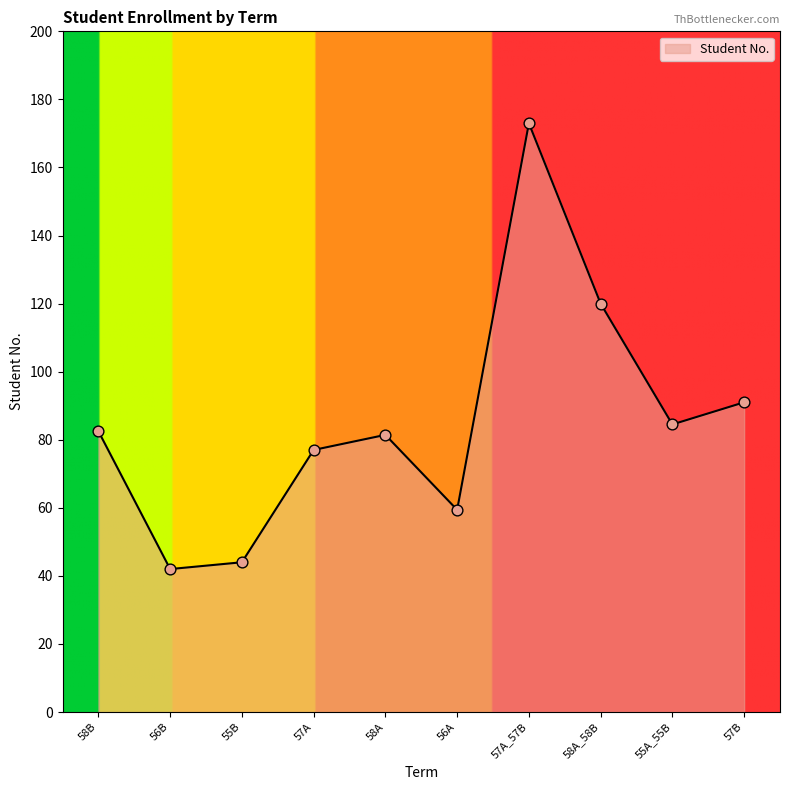

What is the change in value from 56A to 58A_58B?

+60.6